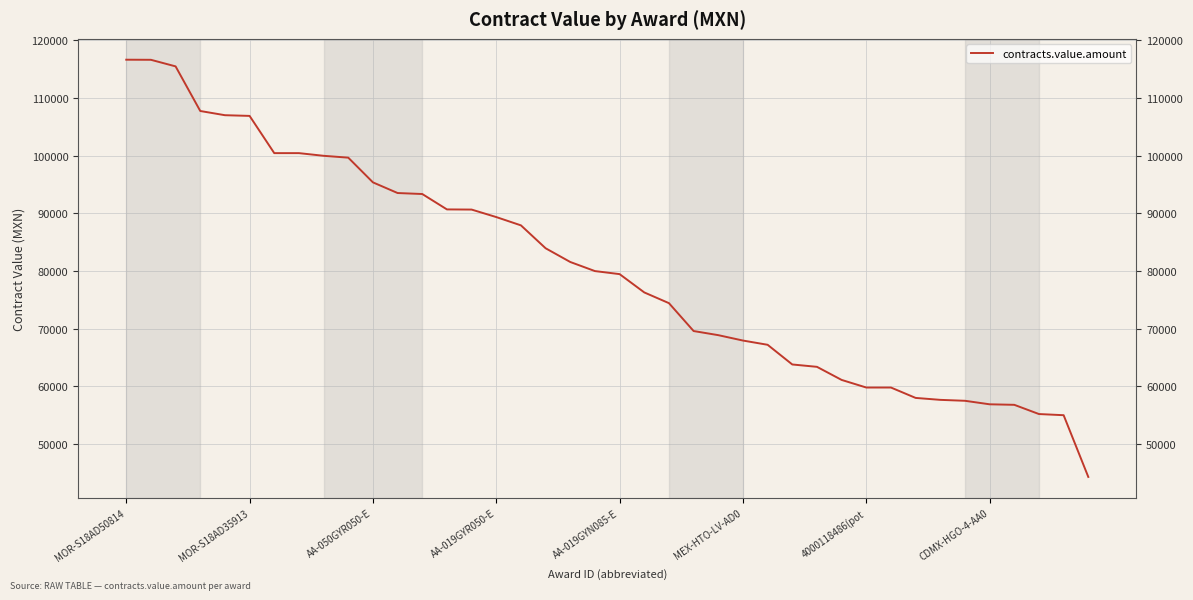

What is the maximum value shown in the chart?

116667.4